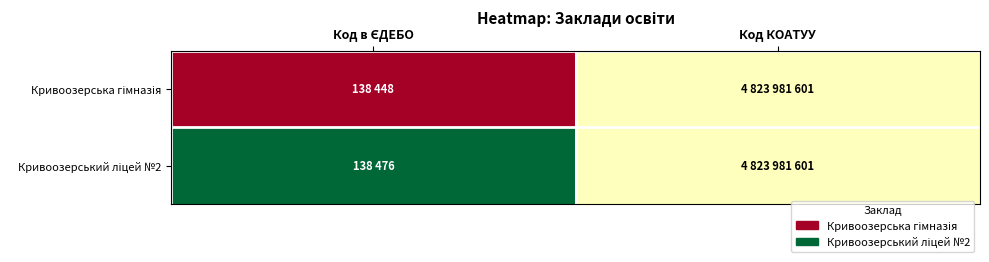

Rank the series at Код в ЄДЕБО from lowest to highest value.

Кривоозерська гімназія, Кривоозерський ліцей №2